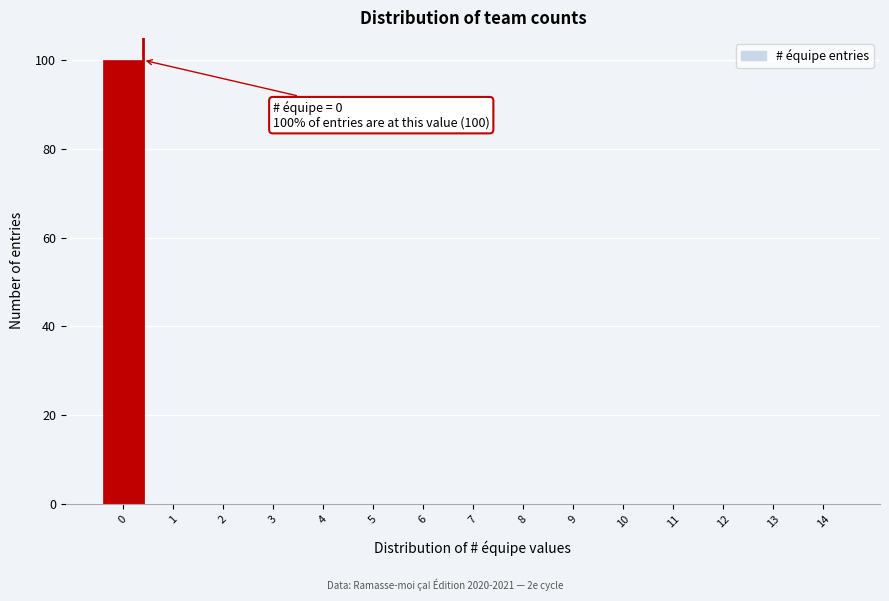

Reading left to right, list all the values displayed in this chart.

0=100	1=0	2=0	3=0	4=0	5=0	6=0	7=0	8=0	9=0	10=0	11=0	12=0	13=0	14=0